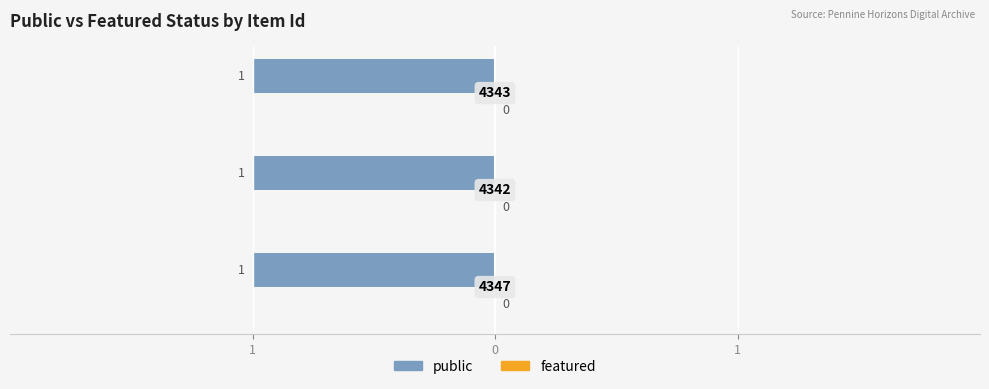

At which label is featured closest to 0?

4347